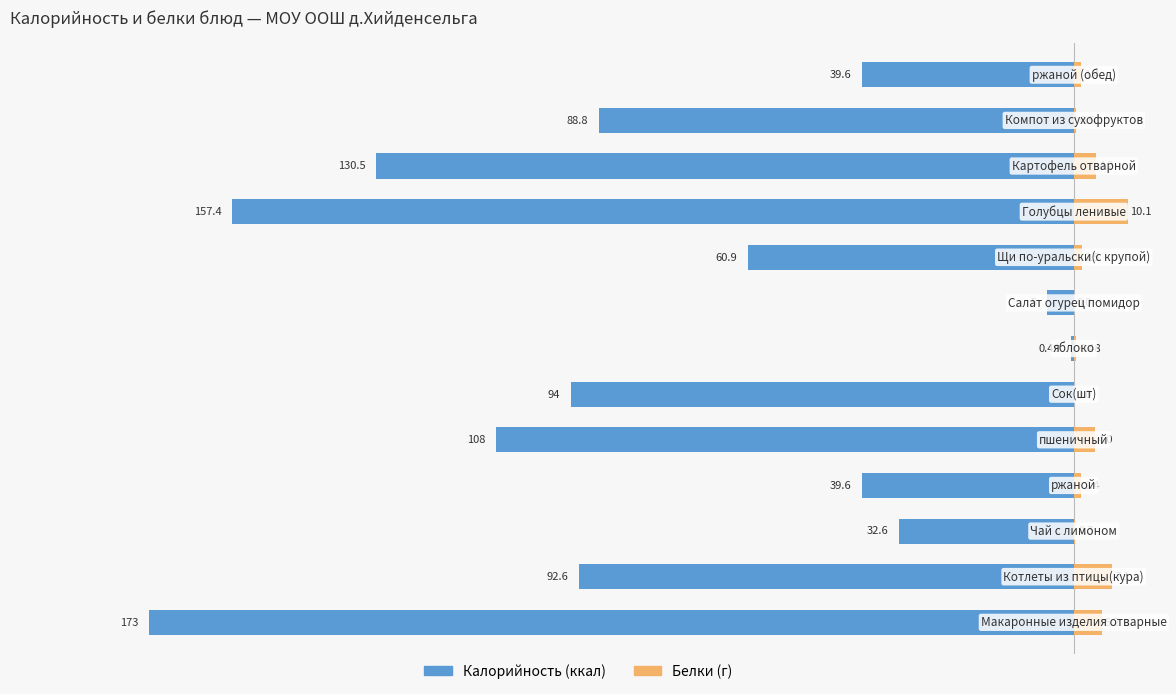

Rank the series by their maximum value, from lowest to highest.

Калорийность, Белки